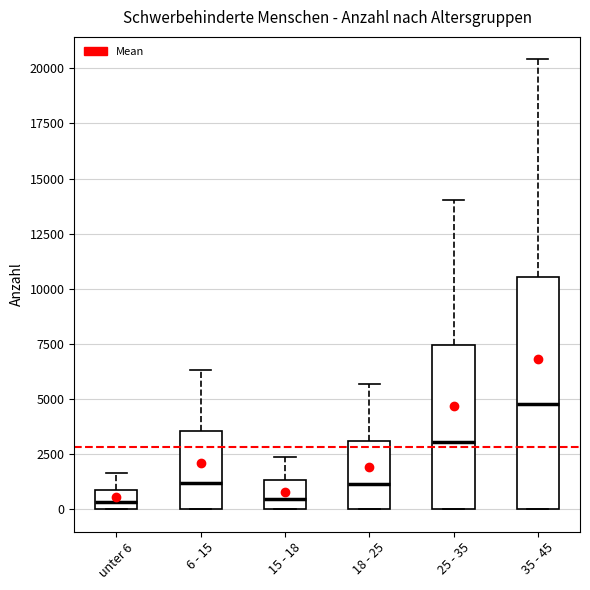

Where is the upper edge of the box for 18 - 25 on the y-axis? The values are not printed on the chart, so give them approximately, as read against the axis.

3000